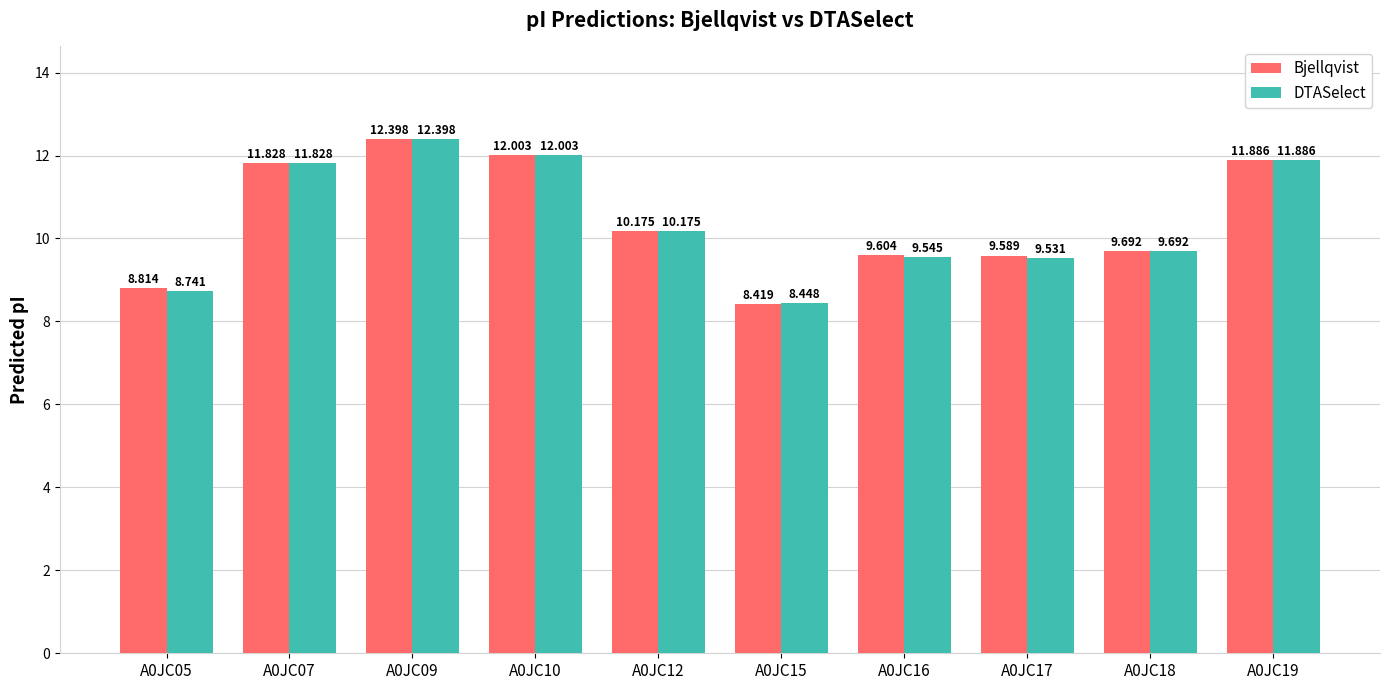

What is the maximum value shown in the chart?

12.4